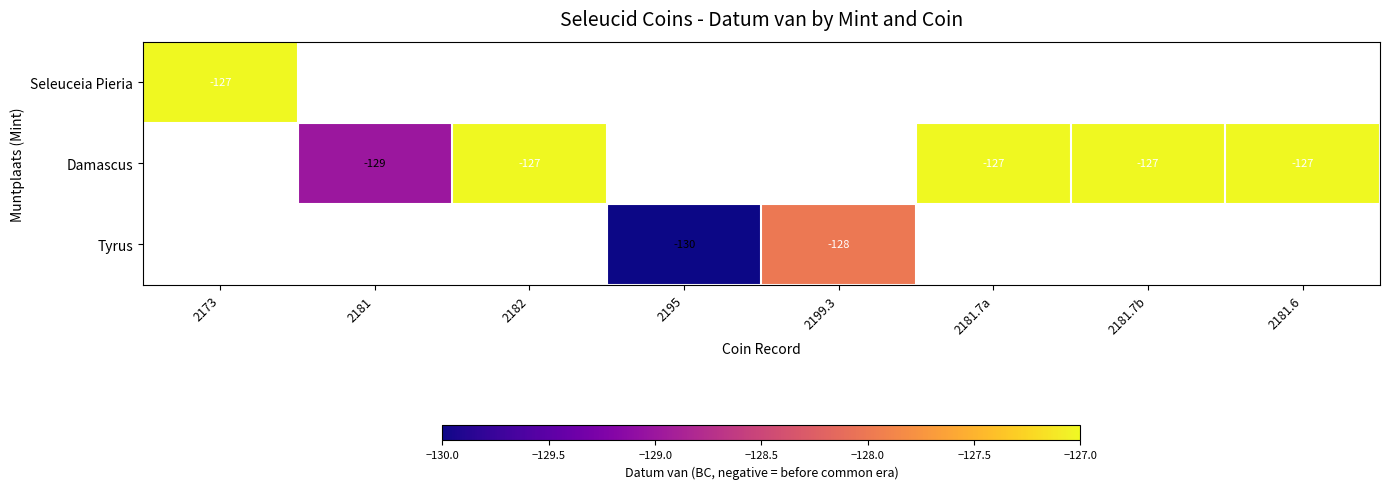

What is the sum of the Tyrus values at 2199.3 and 2195?

-258